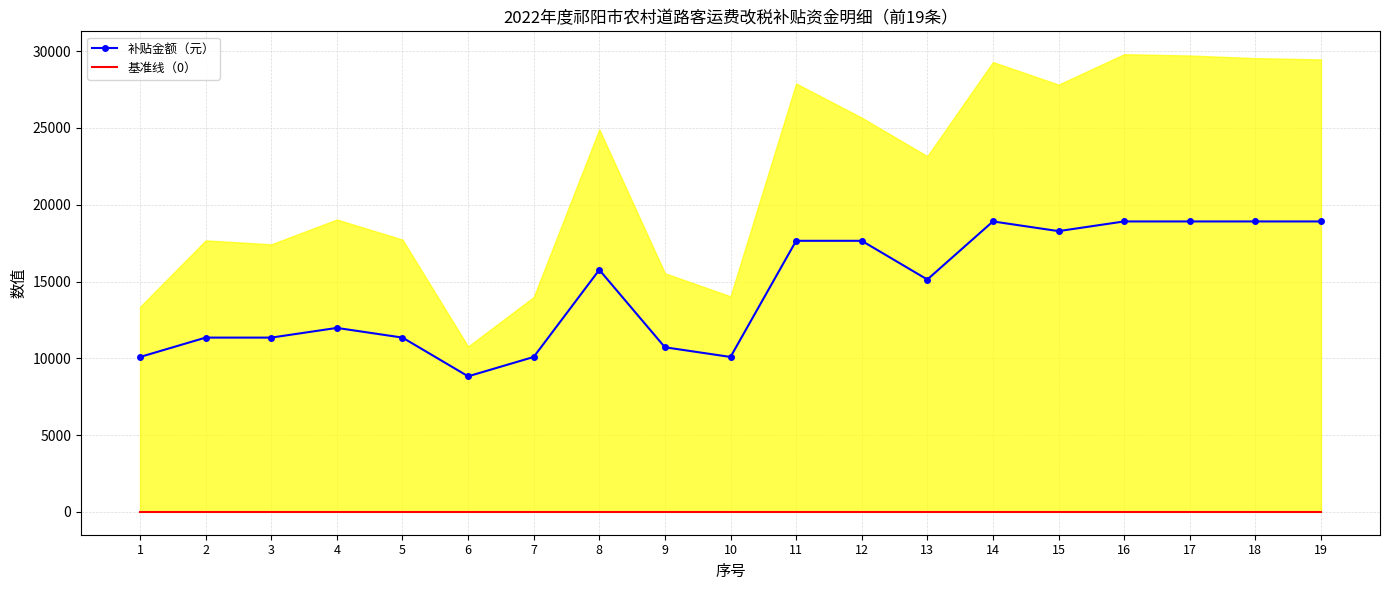

Reading left to right, extract all data points from this chart.

补贴金额（元）: 10087.5	11348.5	11348.5	11978.9	11348.5	8826.6	10087.5	15761.8	10718.0	10087.5	17653.2	17653.2	15131.3	18914.1	18283.6	18914.1	18914.1	18914.1	18914.1
基准线（0）: 0.0	0.0	0.0	0.0	0.0	0.0	0.0	0.0	0.0	0.0	0.0	0.0	0.0	0.0	0.0	0.0	0.0	0.0	0.0